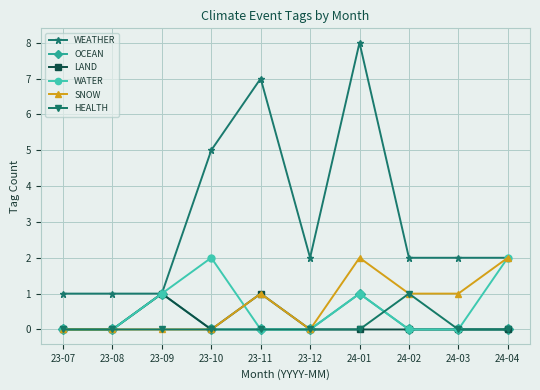

Is it true that OCEAN equals 1 at 24-02?

False